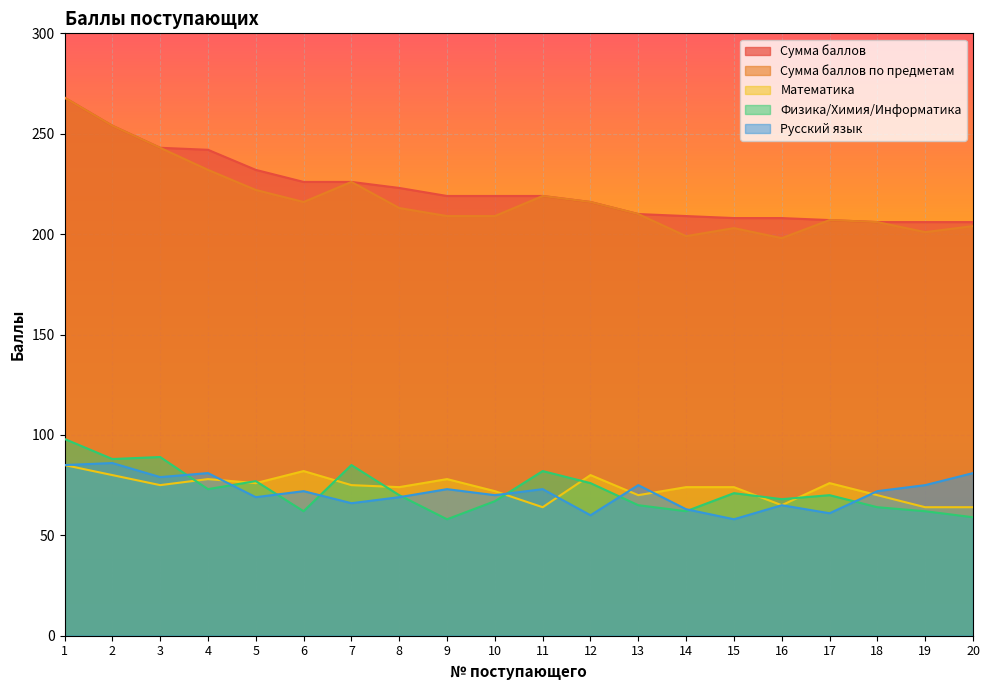

How many lines are shown in the chart?

5